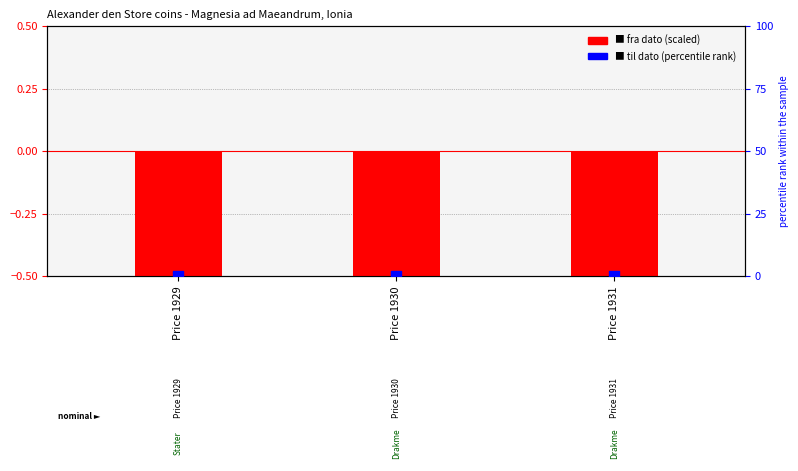

What are all the series names shown in the legend?

fra dato (scaled), til dato (percentile rank)